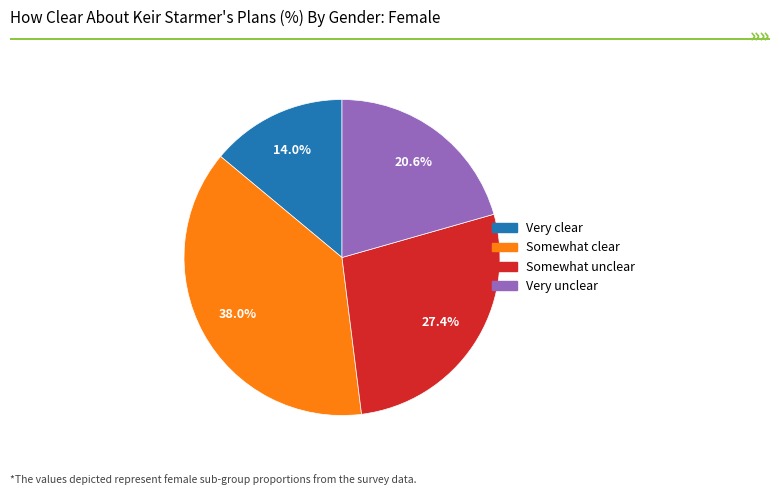

Does Somewhat unclear represent more than half of the total?

No